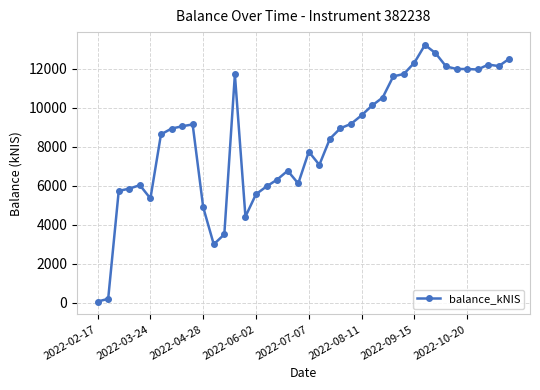

What is the value of the 25th point from the left?

9178.7